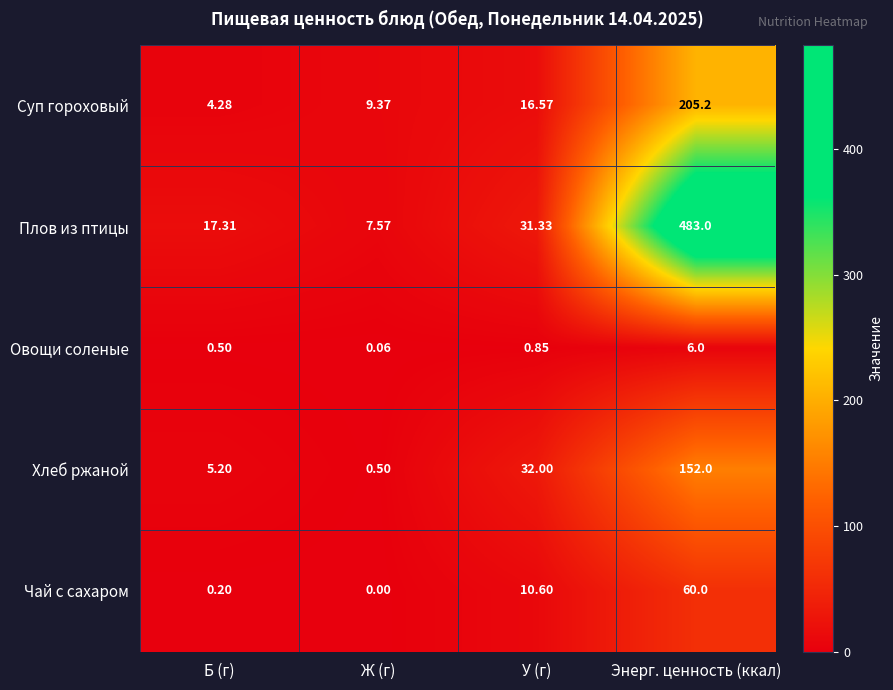

At which label is Плов из птицы closest to 245?

У (г)